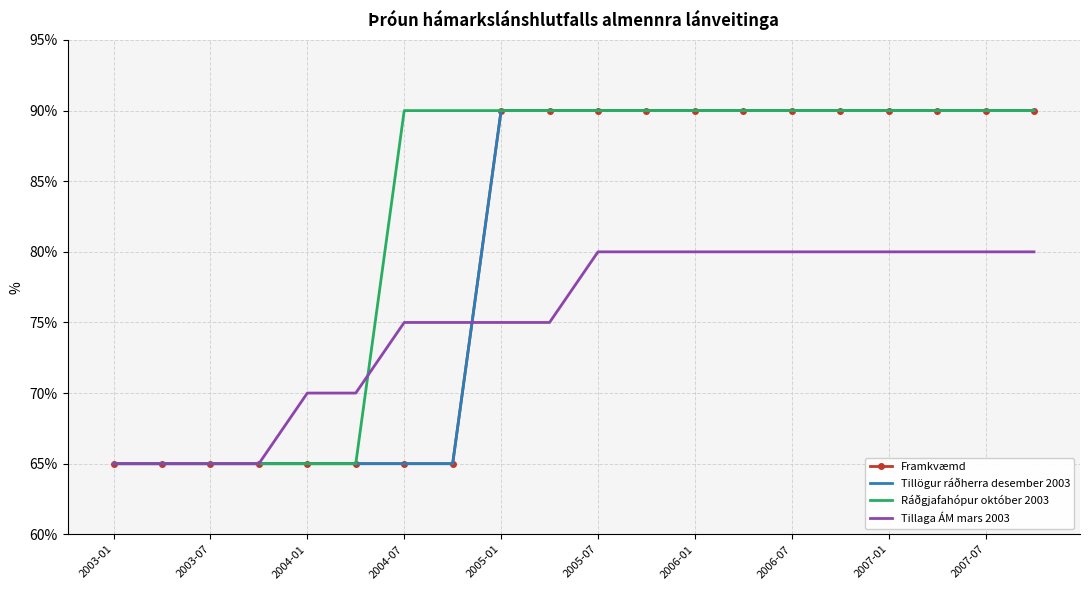

What is the sum of all Framkvæmd values?

16.0